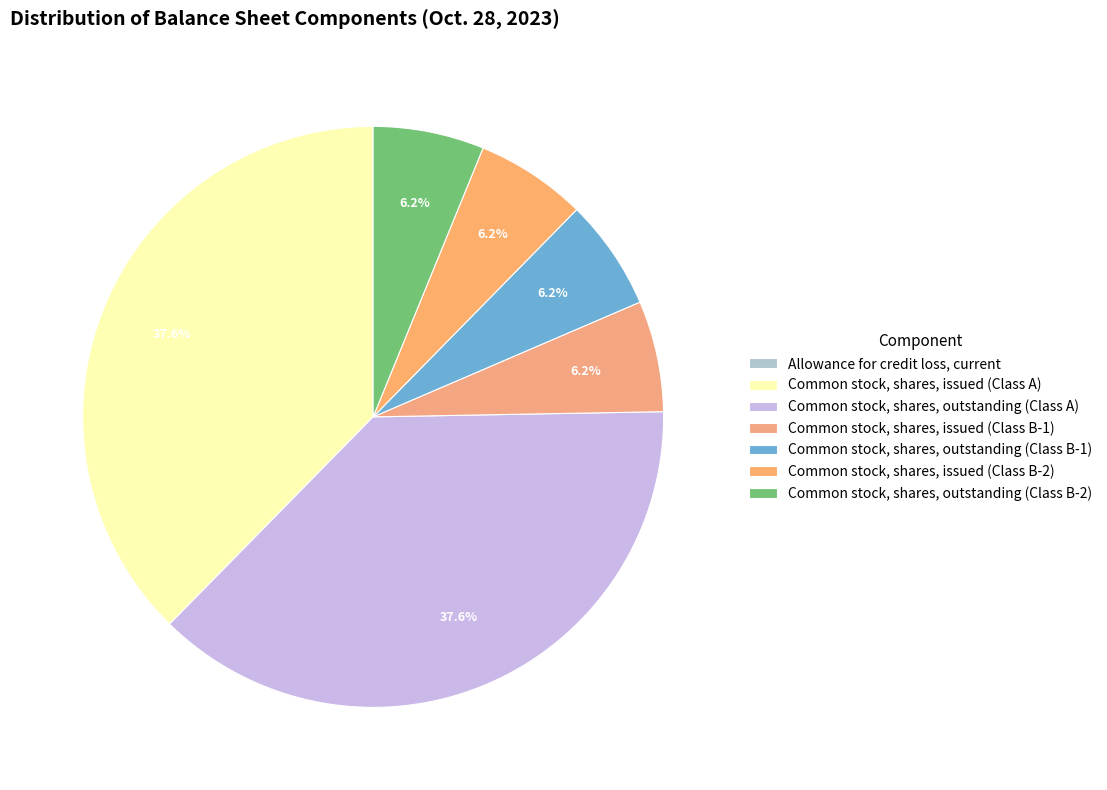

Rank the categories by value from lowest to highest.

Allowance for credit loss, current, Common stock, shares, issued (Class B-1), Common stock, shares, outstanding (Class B-1), Common stock, shares, issued (Class B-2), Common stock, shares, outstanding (Class B-2), Common stock, shares, issued (Class A), Common stock, shares, outstanding (Class A)